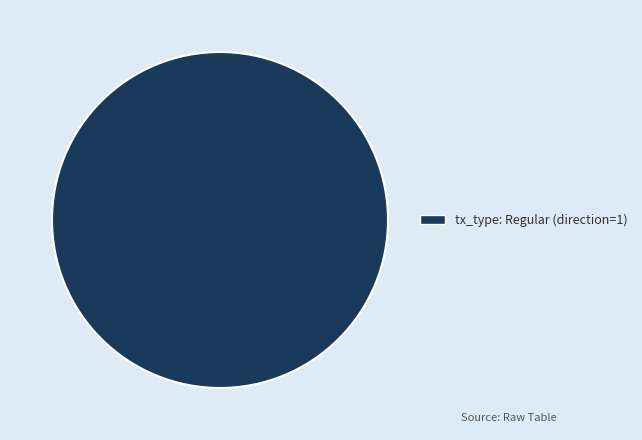

How many segments does this pie chart have?

1